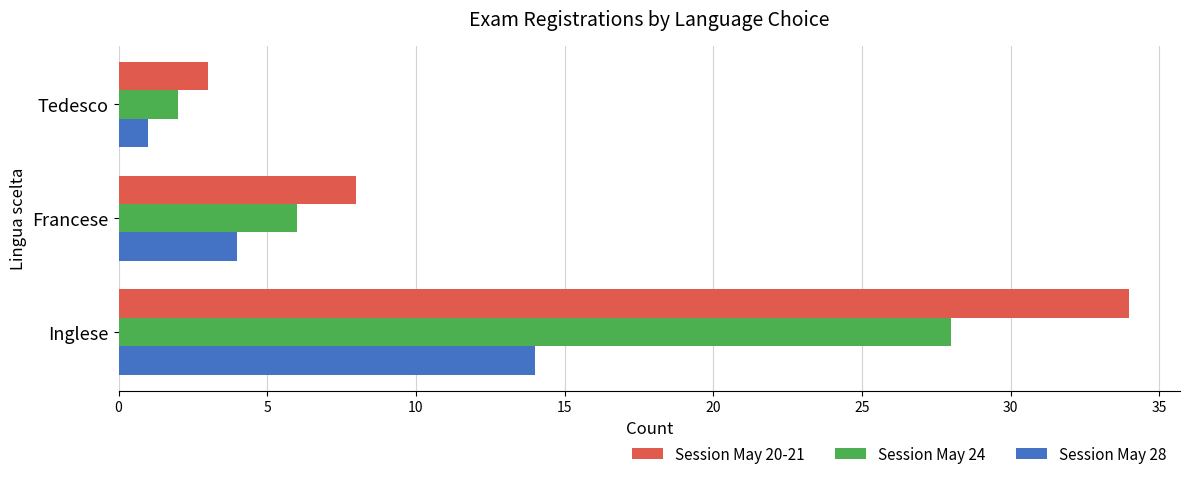

The value of Session May 28 at Inglese is 24. True or false?

False